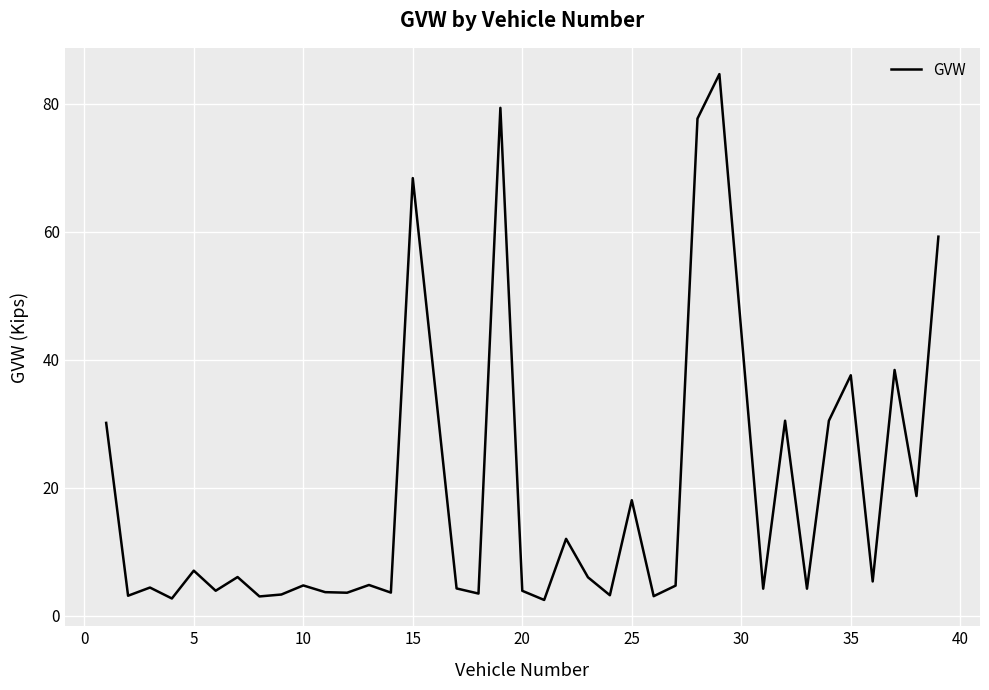

What is the greatest value displayed?

84.7